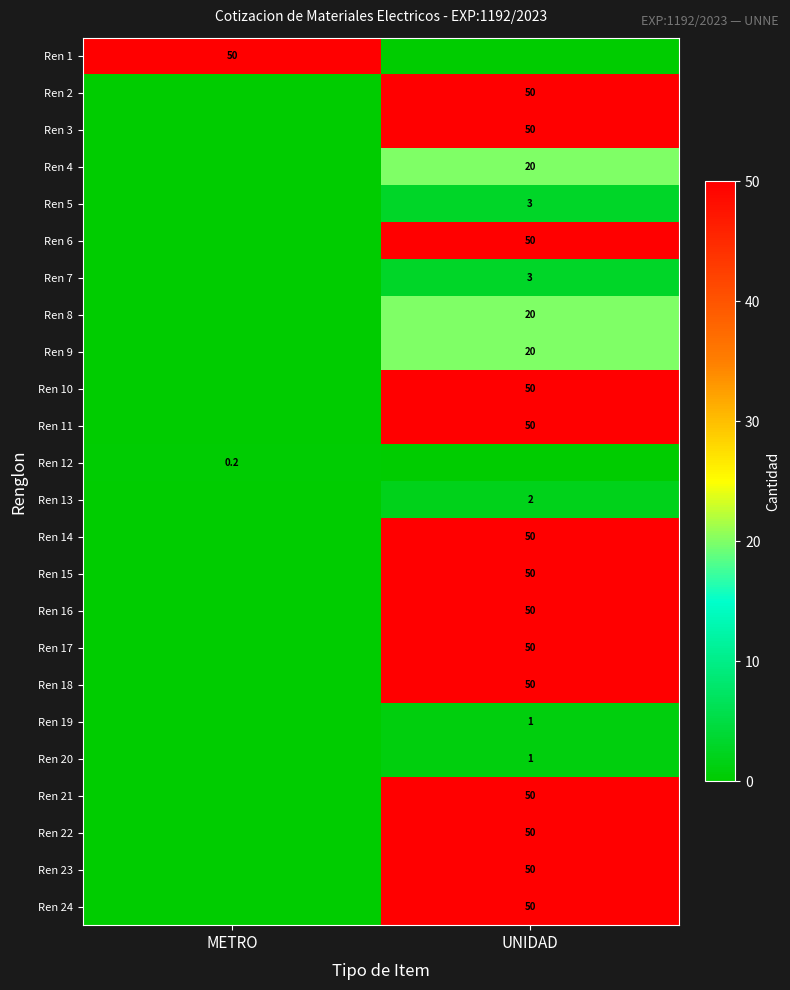

The value of Ren 24 at UNIDAD is 50.0. True or false?

True